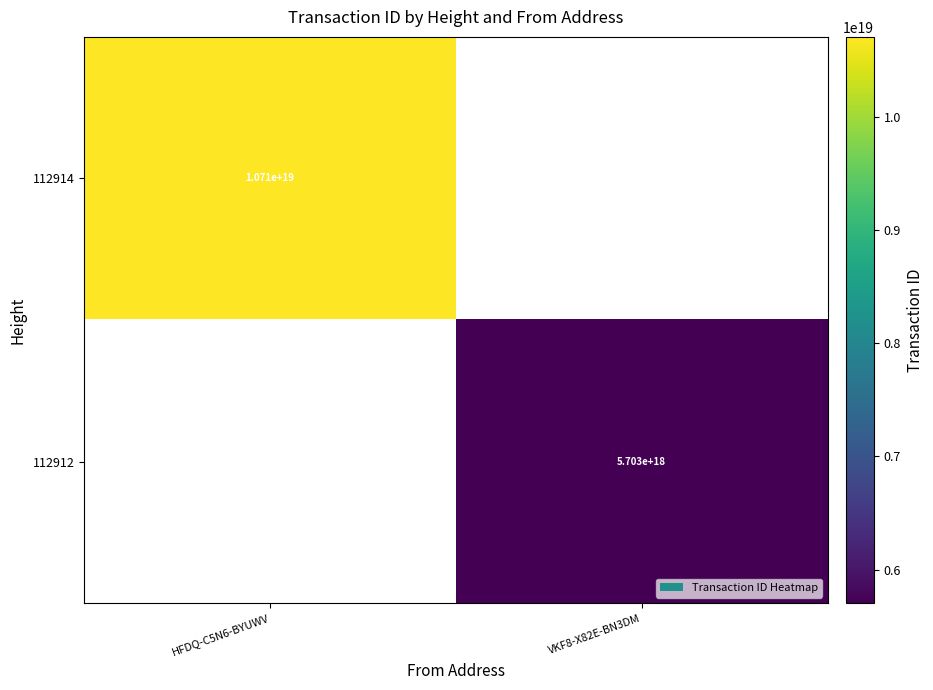

True or false: 112912 has a value of 5703000000000000000 at VKF8-X82E-BN3DM.

True